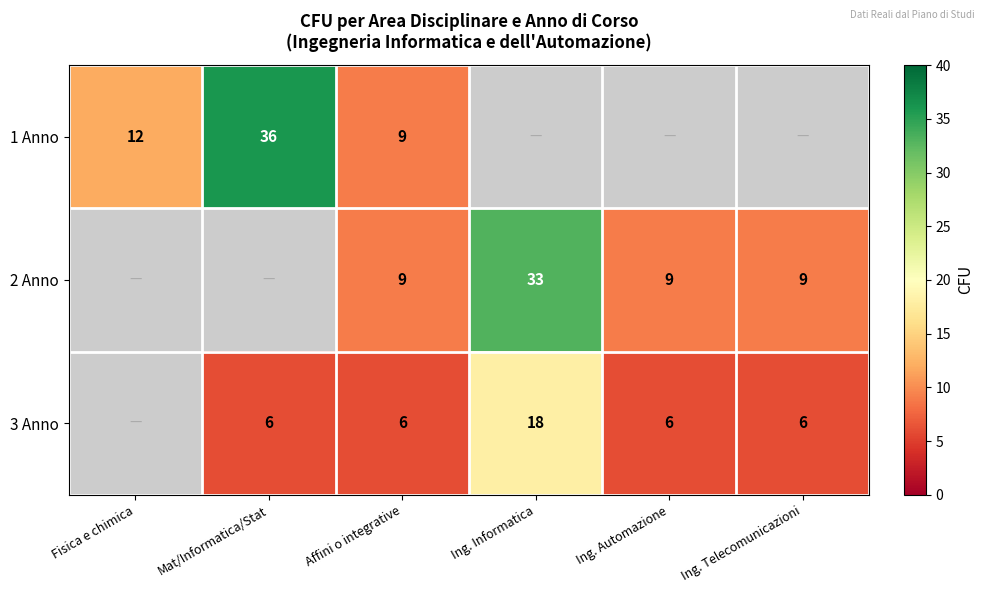

At how many categories does at least one series exceed 13?

2